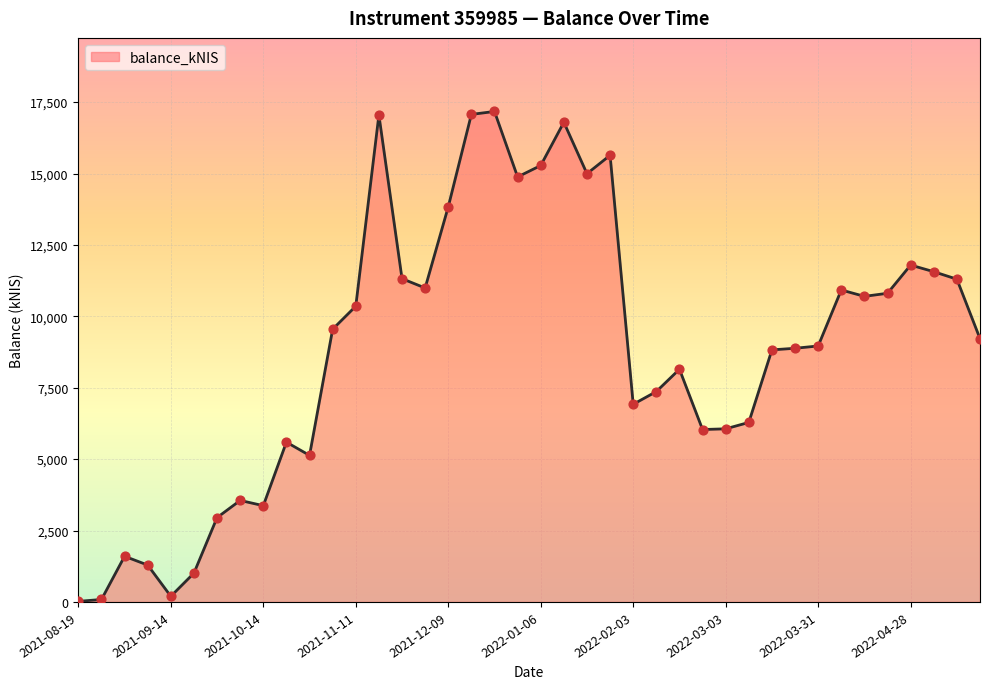

What is the difference between the maximum and minimum values?

17153.0